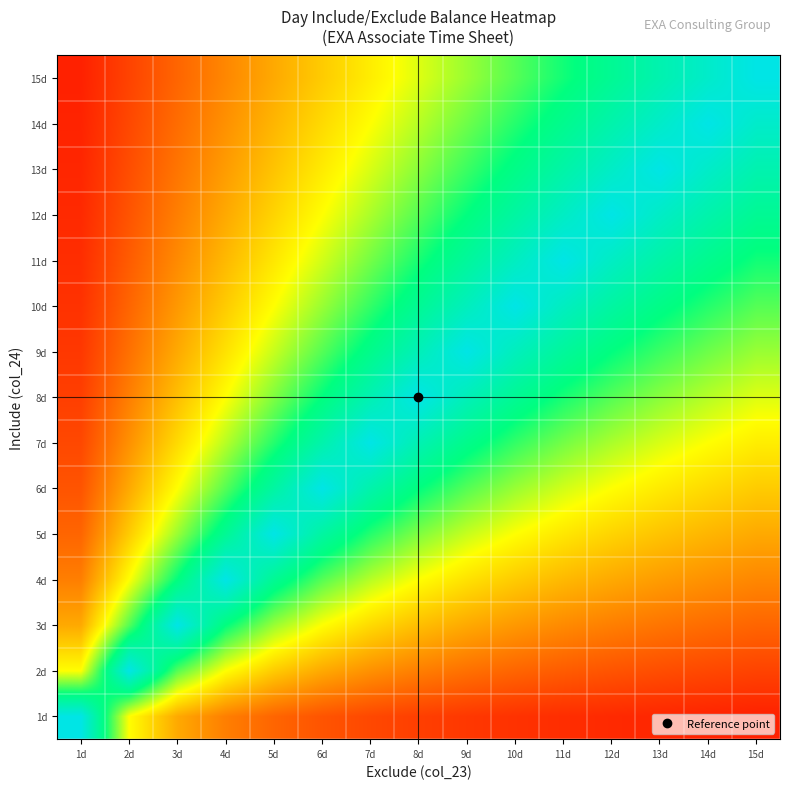

Between 11d and 3d, which is larger?

3d